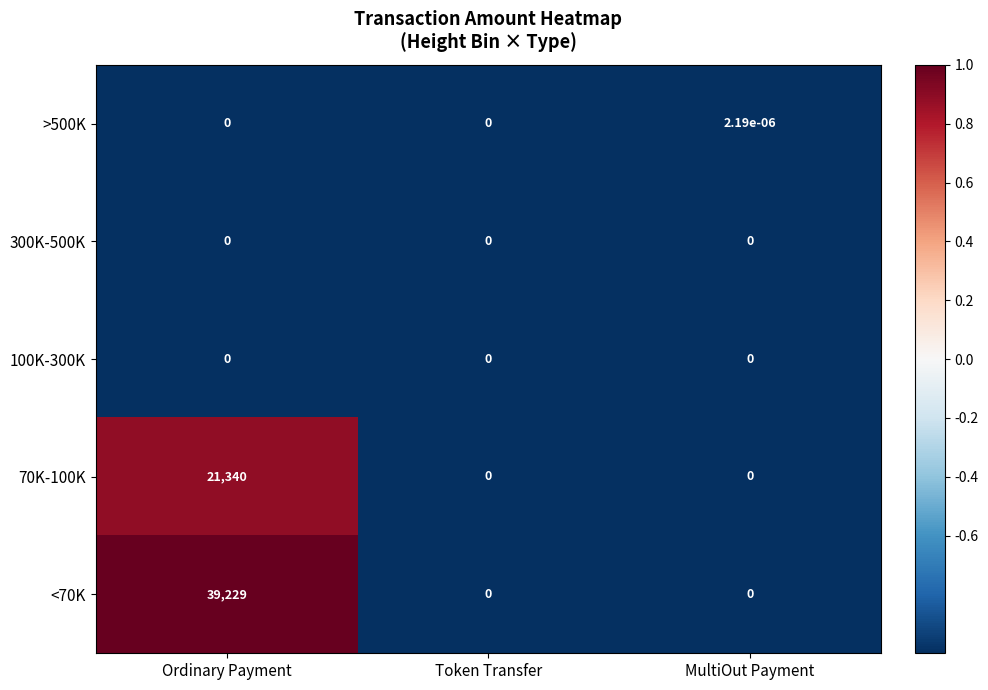

Is it true that 300K-500K equals 0.0 at MultiOut Payment?

True